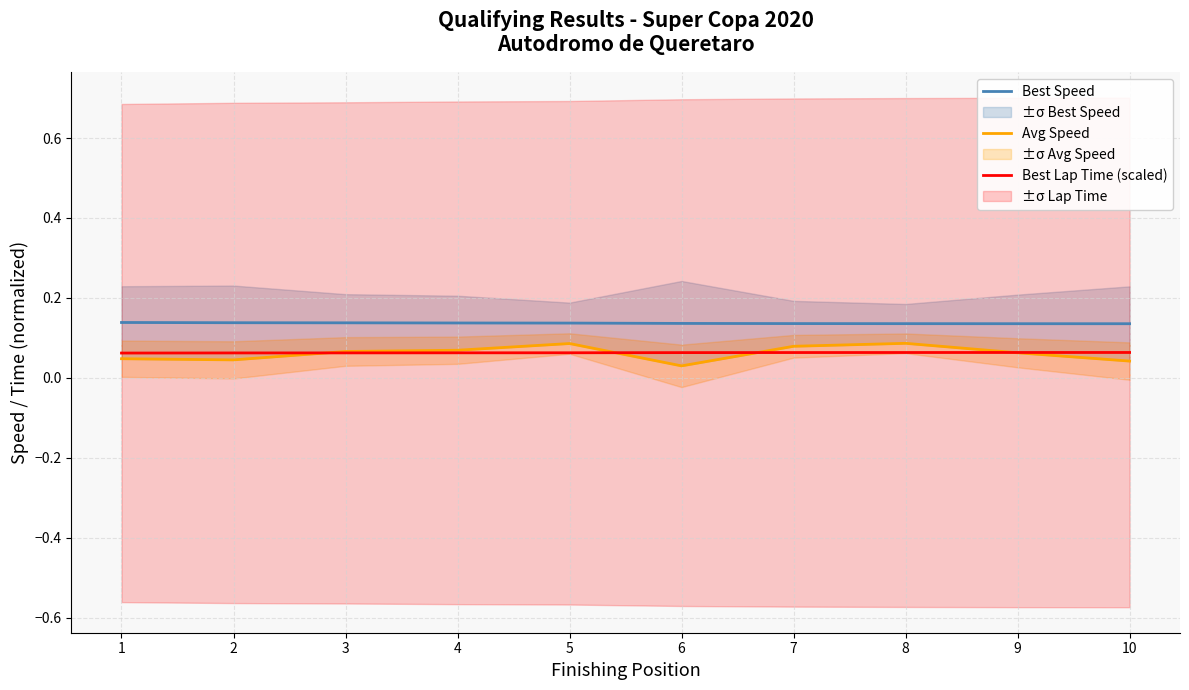

True or false: Best Speed and Avg Speed cross at least once.

False